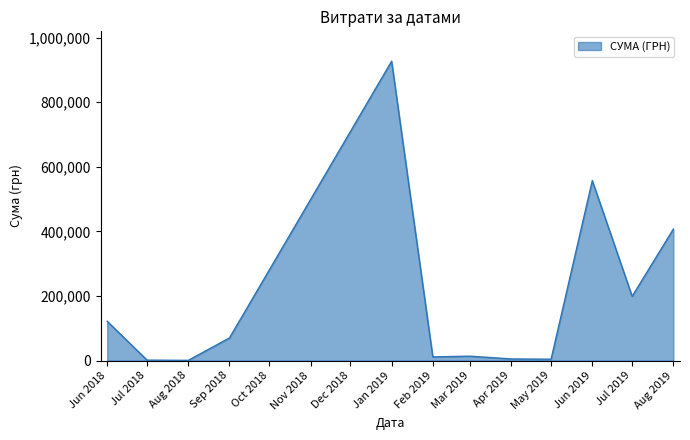

The value at Jul 2019 is 50840.1. True or false?

False